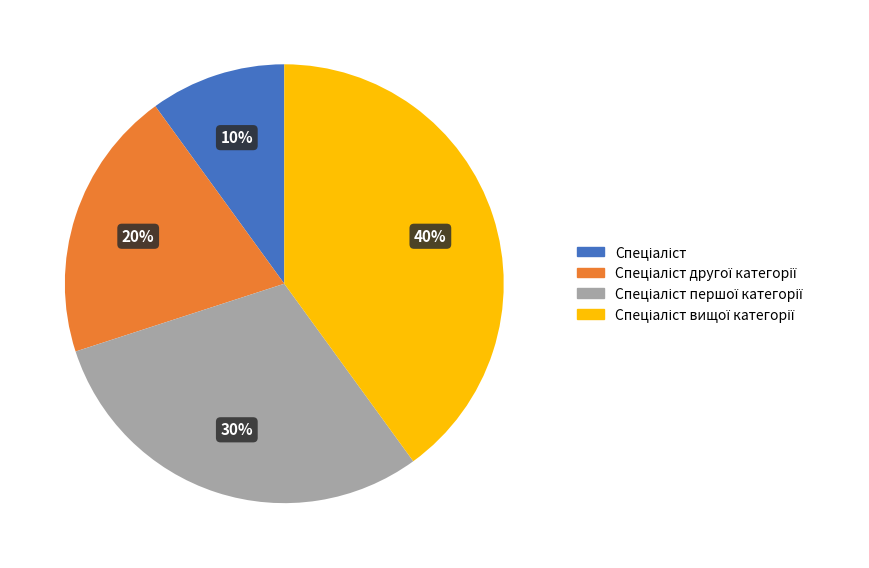

To the nearest percent, what is the difference between the largest and smallest slice percentages?

30%